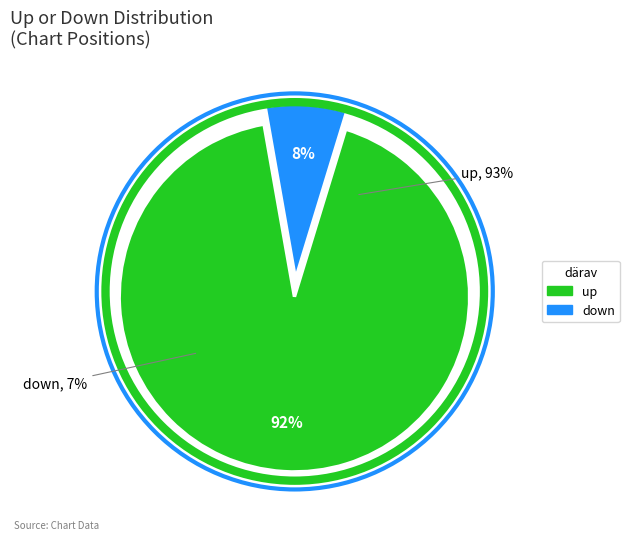

Count the number of slices in the pie.

2